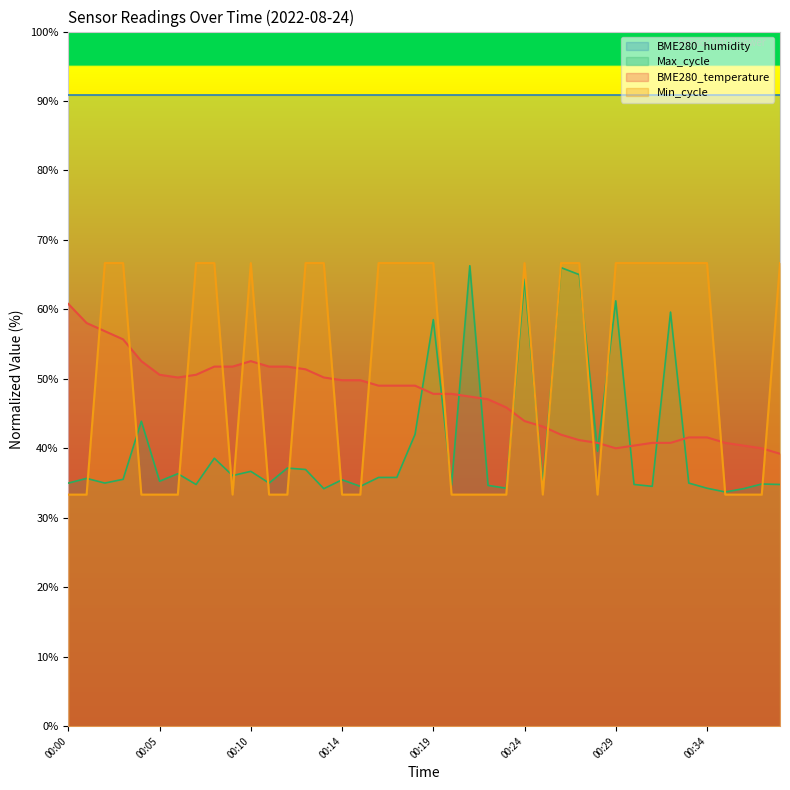

At which category does Max_cycle reach its first local valley?

00:02